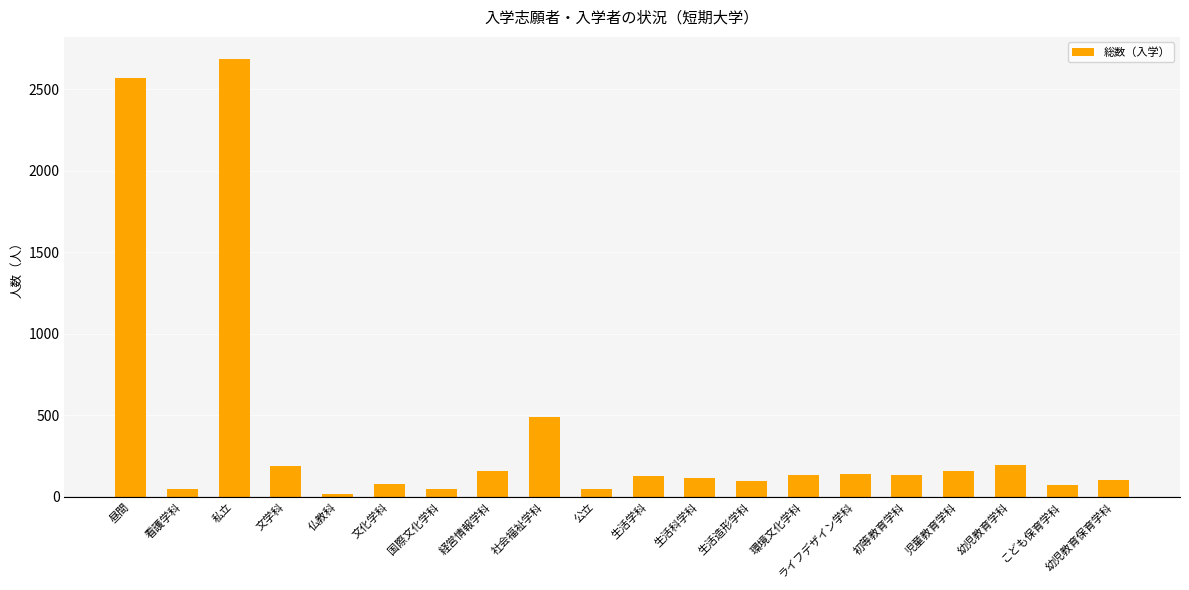

What value does the data have at 生活学科, to the nearest 100?

100